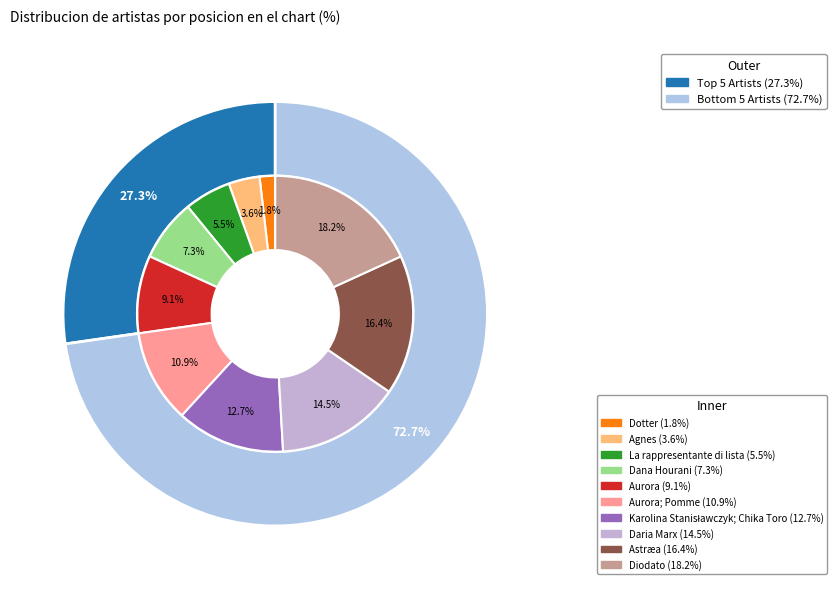

The Agnes slice represents 4% of the pie. True or false?

True